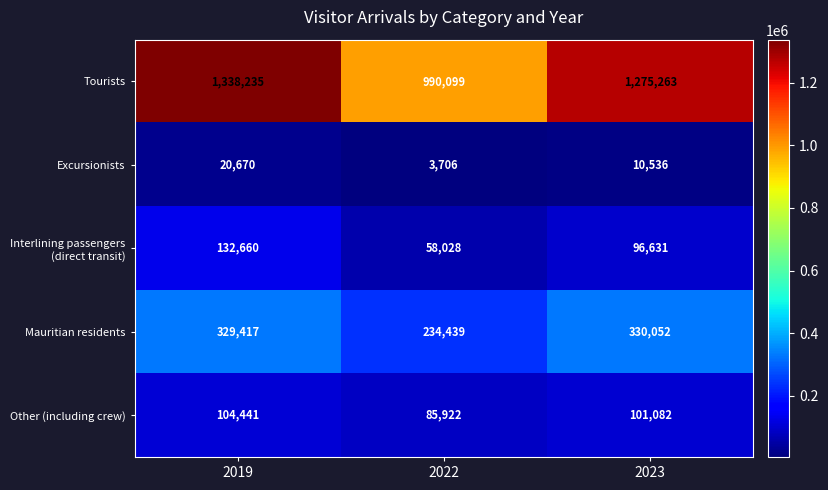

What is the sum of the Other (including crew) values at 2022 and 2019?

190363